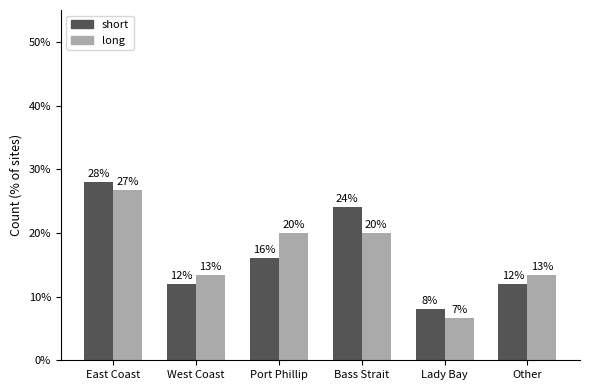

What is the total value across all series at Port Phillip?

0.4